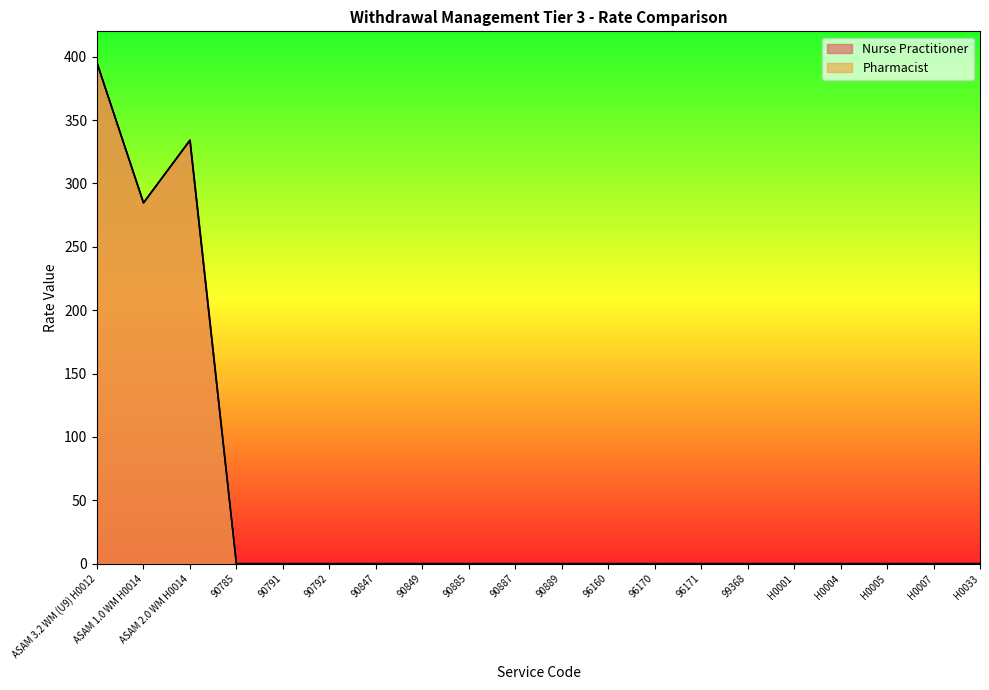

Count the number of categories in the chart.

20